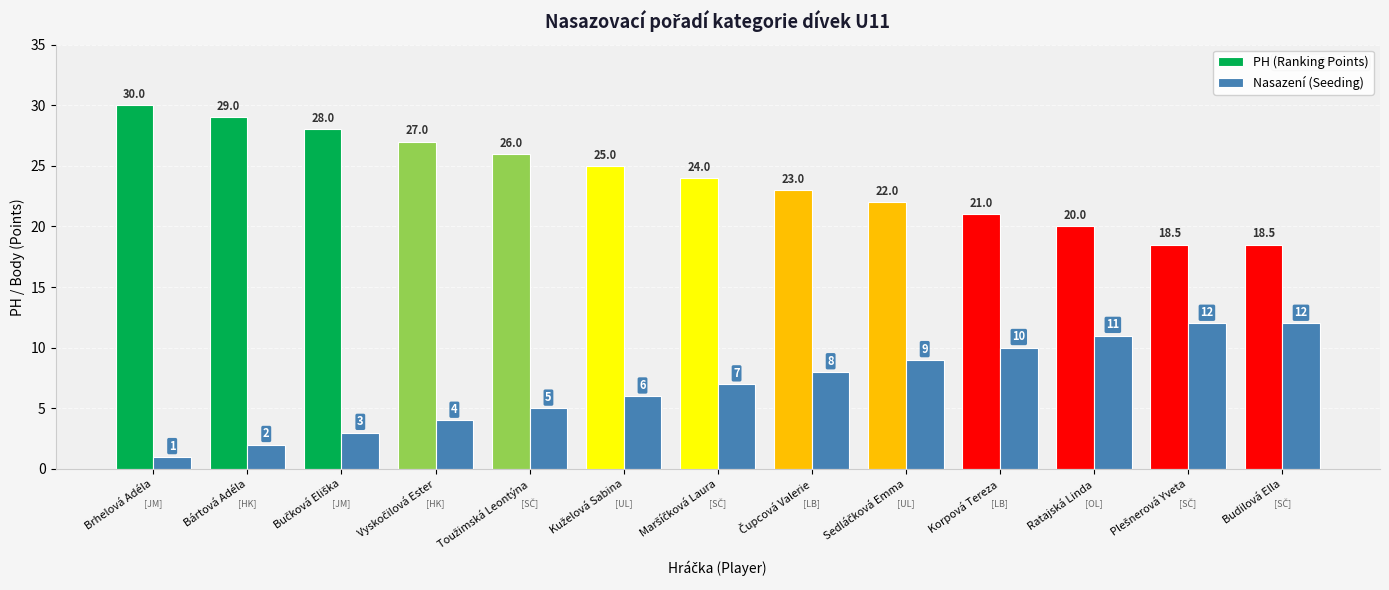

The PH (Ranking Points) series shows 29.0 at Bártová Adéla. True or false?

True